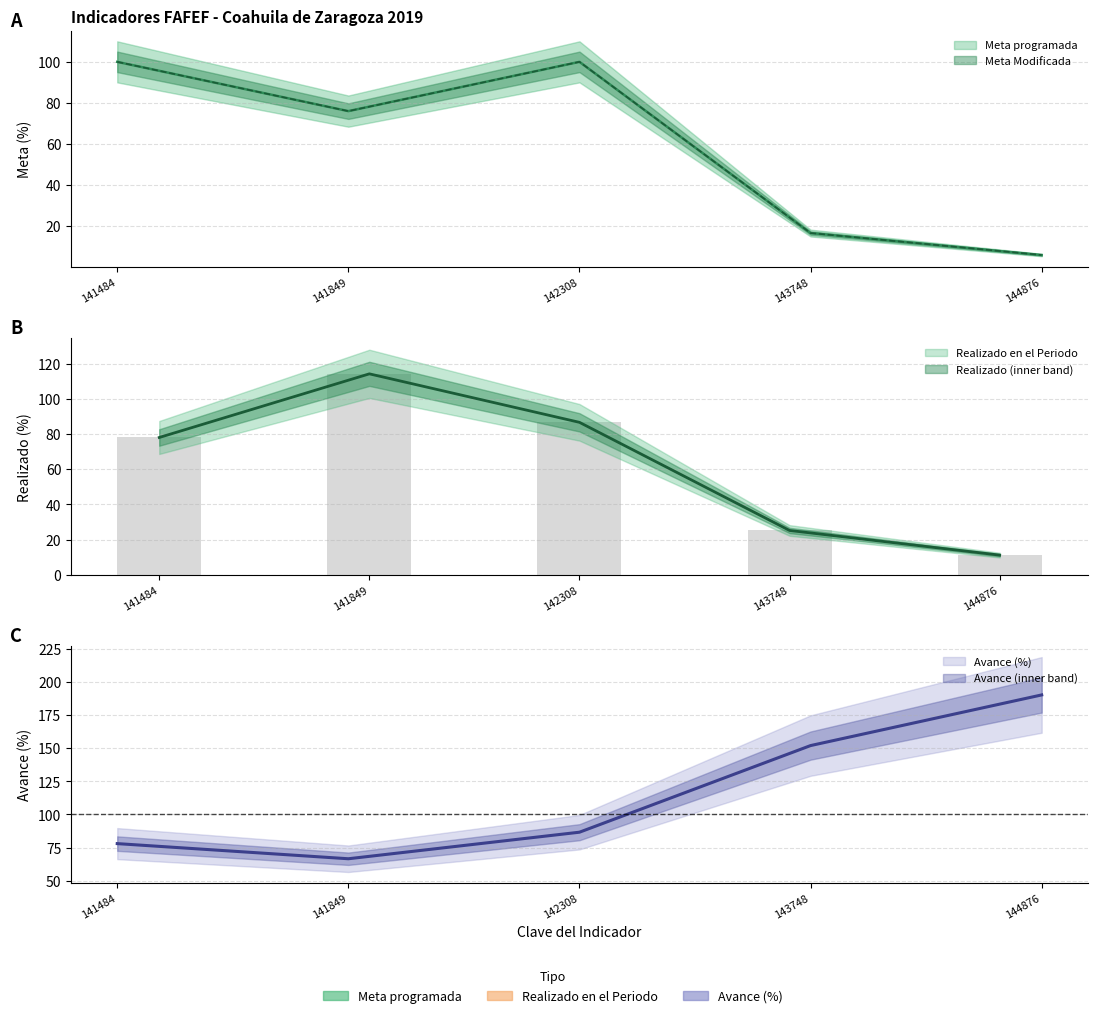

Rank the categories by Avance (%) value from highest to lowest.

144876, 143748, 142308, 141484, 141849